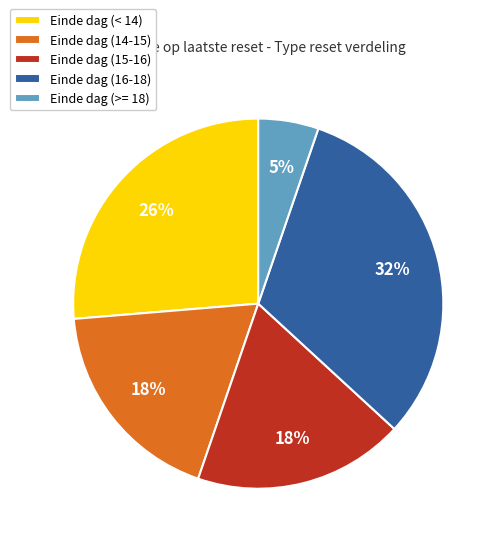

Which category has the smallest portion of the pie?

Einde dag (>= 18)